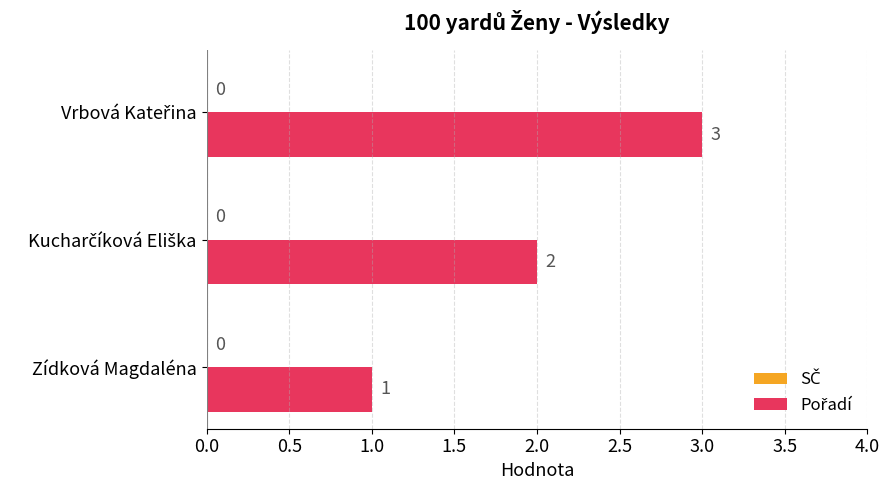

The value at Zídková Magdaléna is 1. True or false?

True